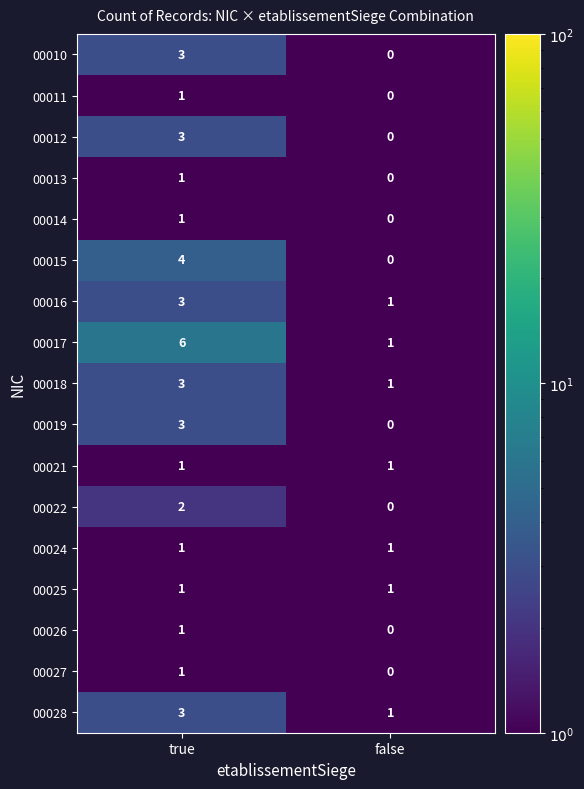

Between true and false, which series saw the biggest shift?

00017